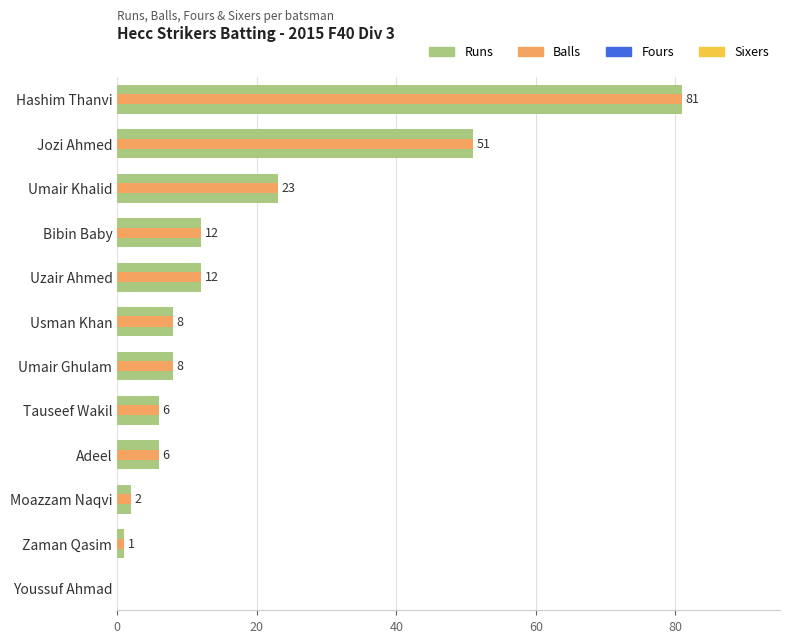

What is the difference between the Balls values at Tauseef Wakil and Youssuf Ahmad?

6.0